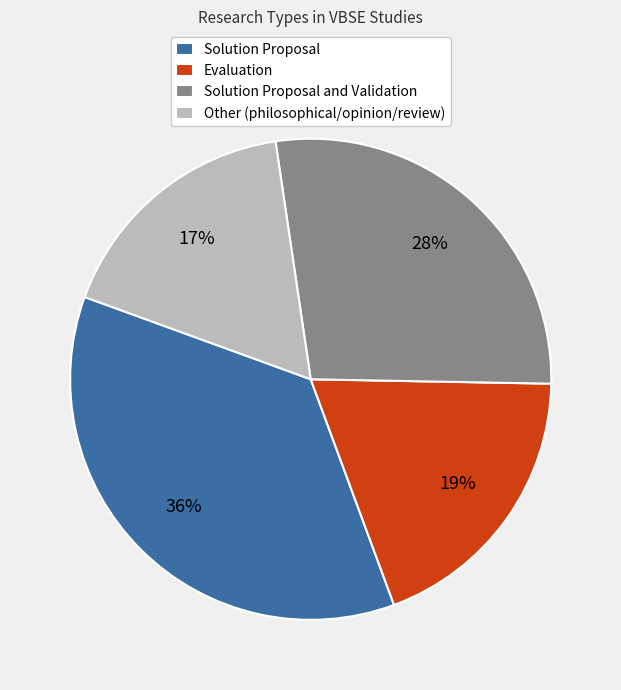

Which category has the smallest portion of the pie?

Other (philosophical/opinion/review)